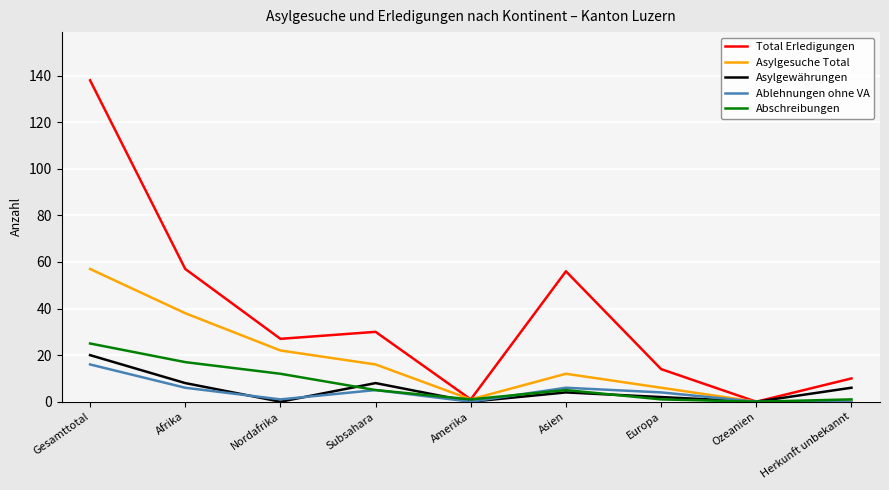

What is the spread (max minus min) of values at Asien?

52